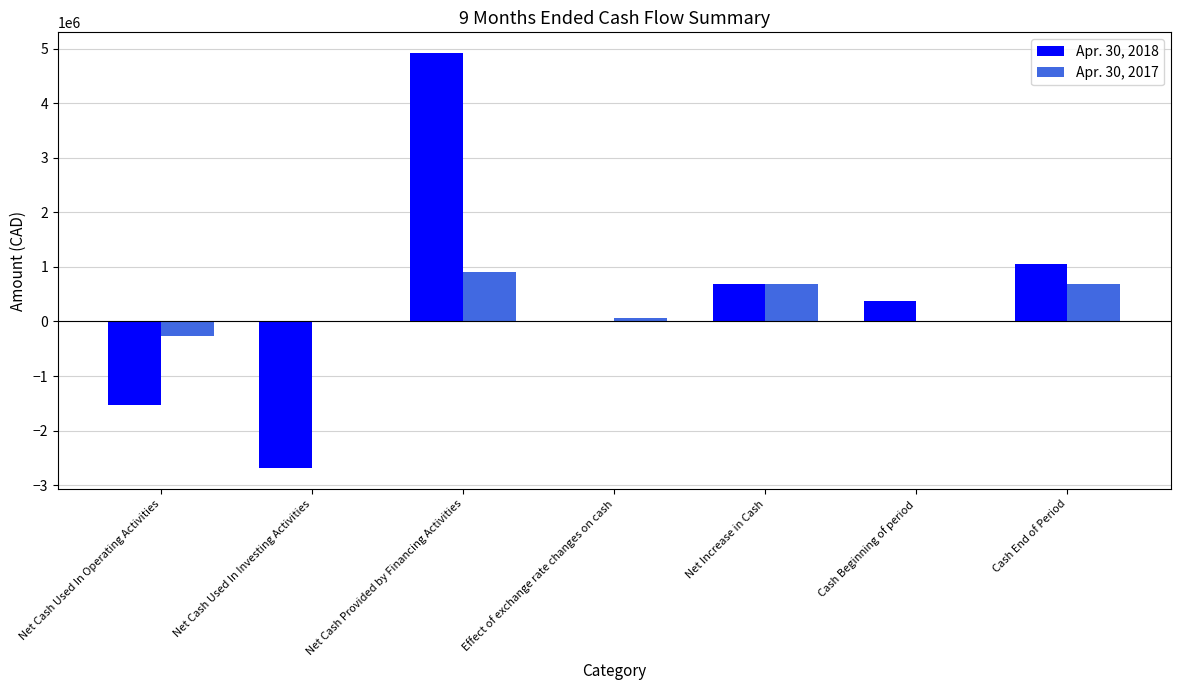

Is the value of Apr. 30, 2018 at Net Cash Used In Operating Activities greater than the value of Apr. 30, 2017 at Cash Beginning of period?

No